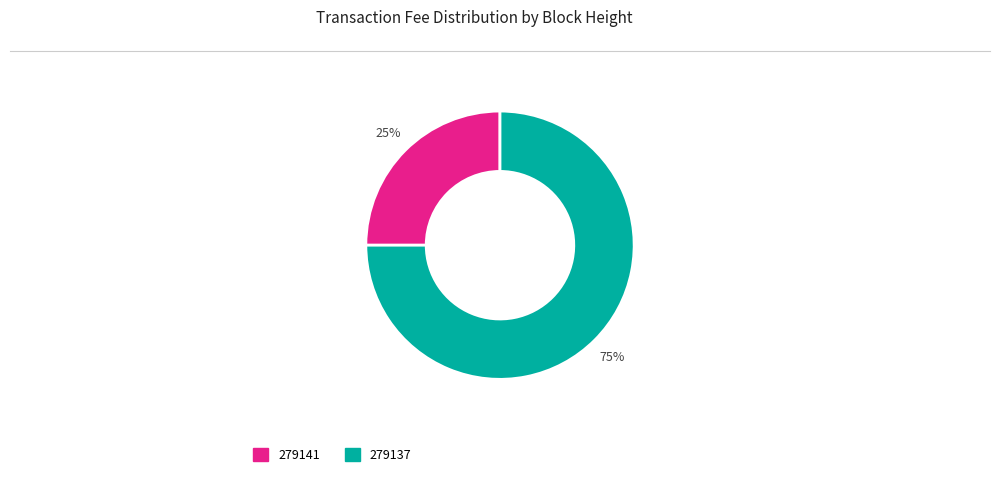

Which category has the smallest portion of the pie?

279141